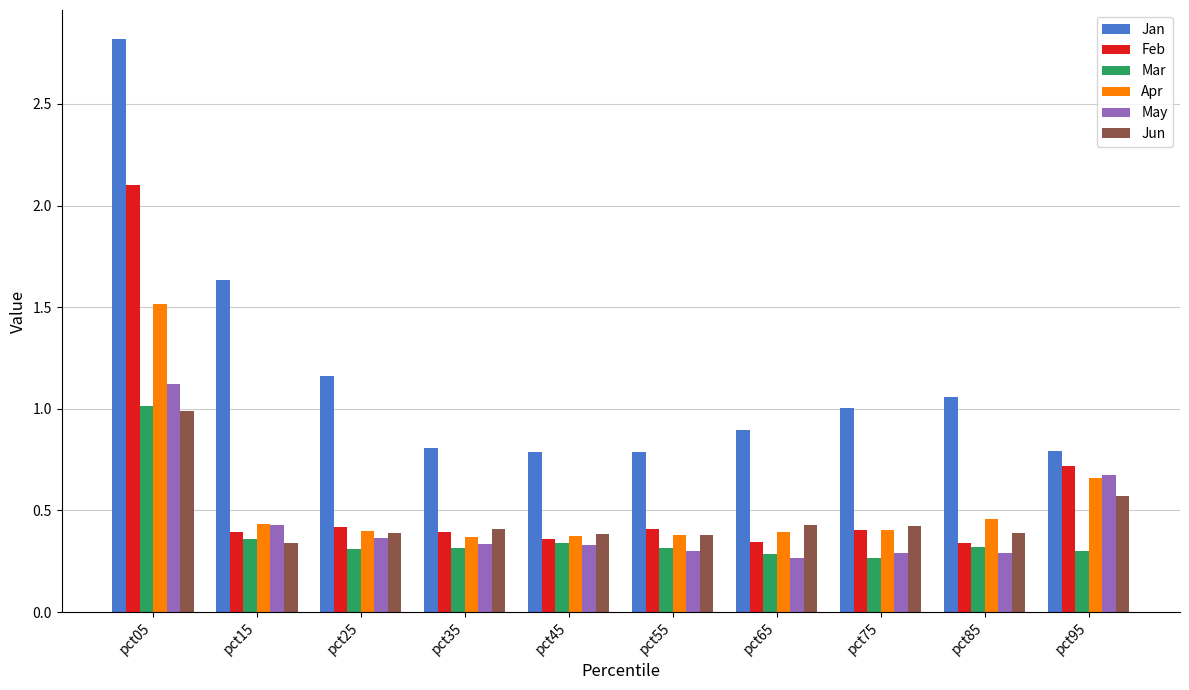

How many groups of bars are there?

10